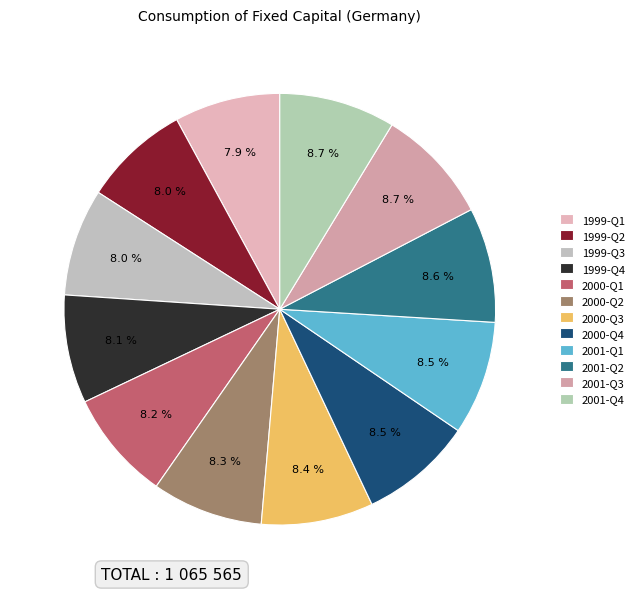

To the nearest percent, what is the average slice percentage?

8%